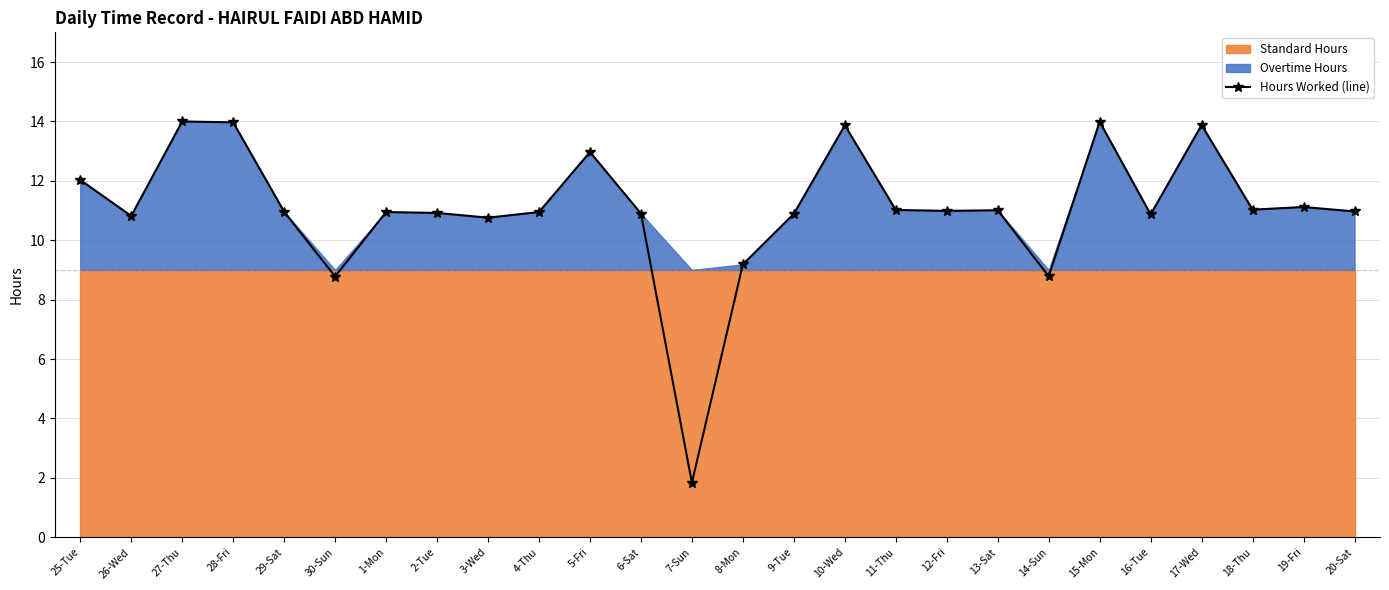

Rank the categories by value from highest to lowest.

27-Thu, 15-Mon, 28-Fri, 17-Wed, 10-Wed, 5-Fri, 25-Tue, 19-Fri, 18-Thu, 11-Thu, 13-Sat, 12-Fri, 20-Sat, 29-Sat, 1-Mon, 4-Thu, 2-Tue, 6-Sat, 9-Tue, 16-Tue, 26-Wed, 3-Wed, 8-Mon, 14-Sun, 30-Sun, 7-Sun